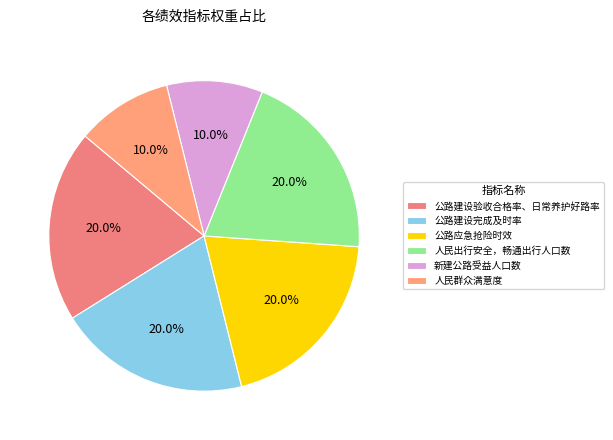

To the nearest percent, what is the difference between the largest and smallest slice percentages?

10%